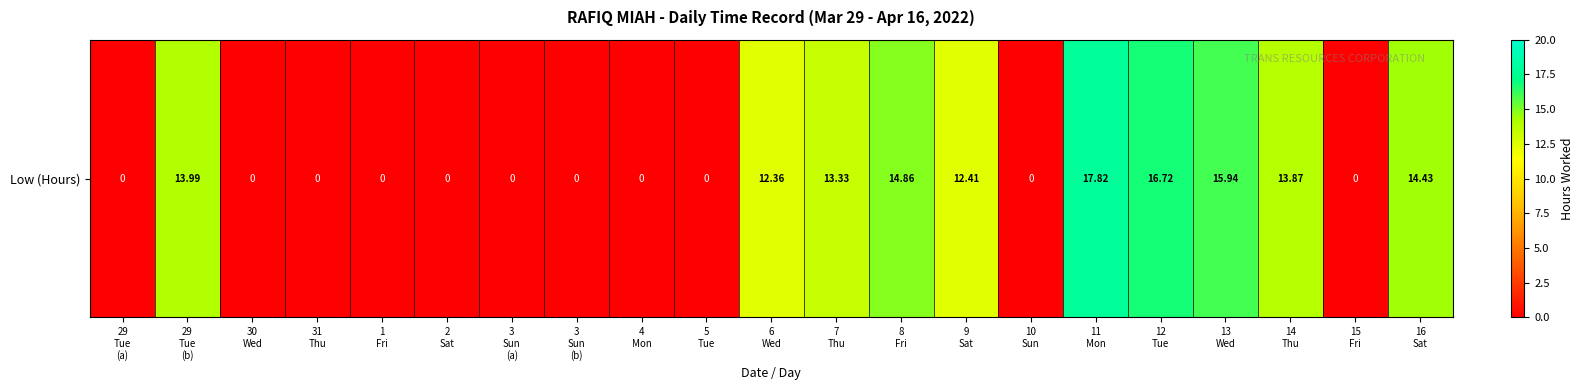

Is it true that the value at 14
Thu is 23.9?

False